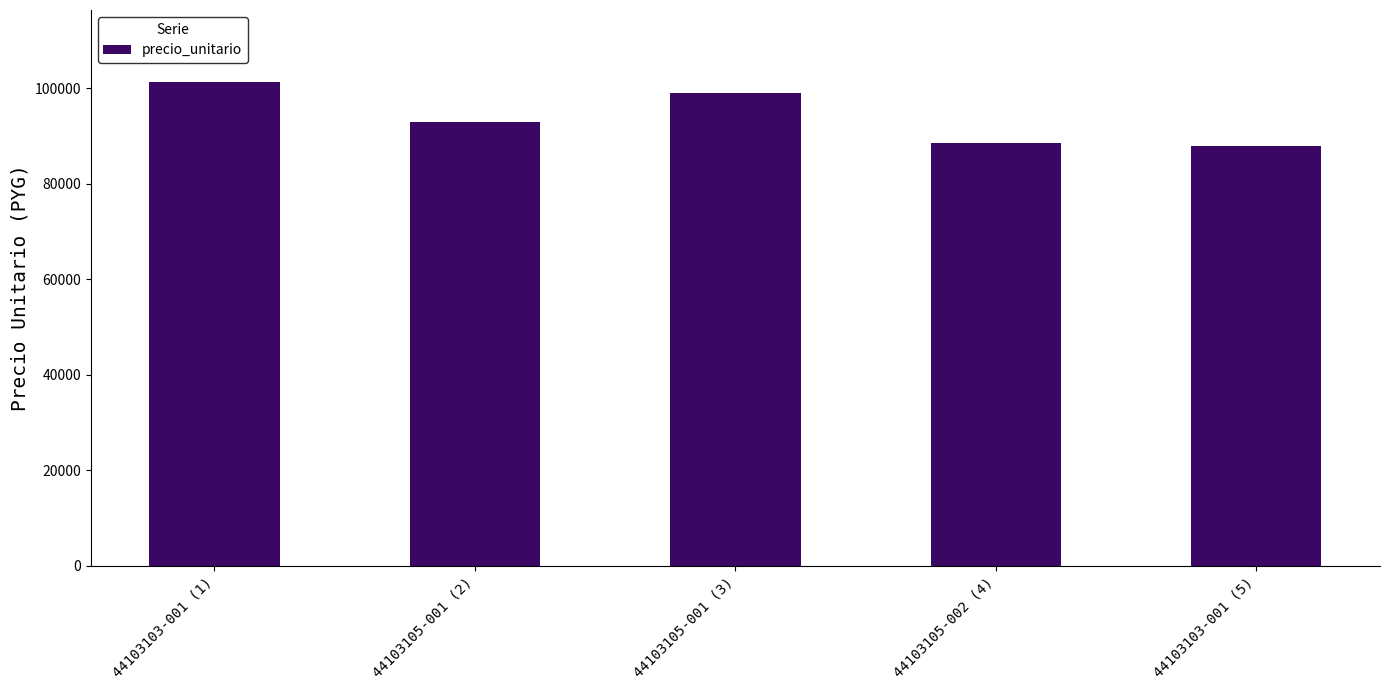

The chart shows a value of 153837 at 44103103-001 (5). True or false?

False